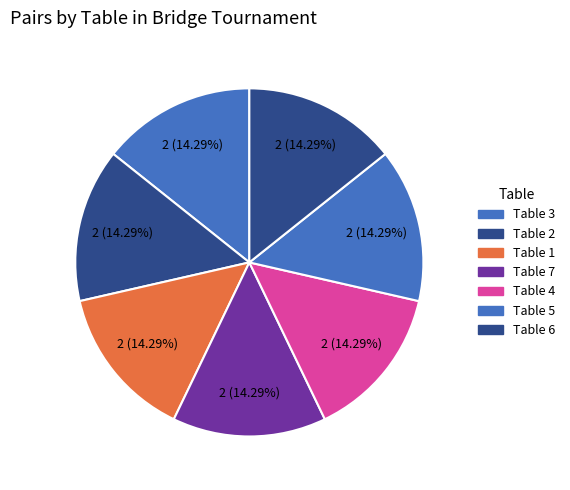

What percentage is the Table 1 slice, to the nearest percent?

14%